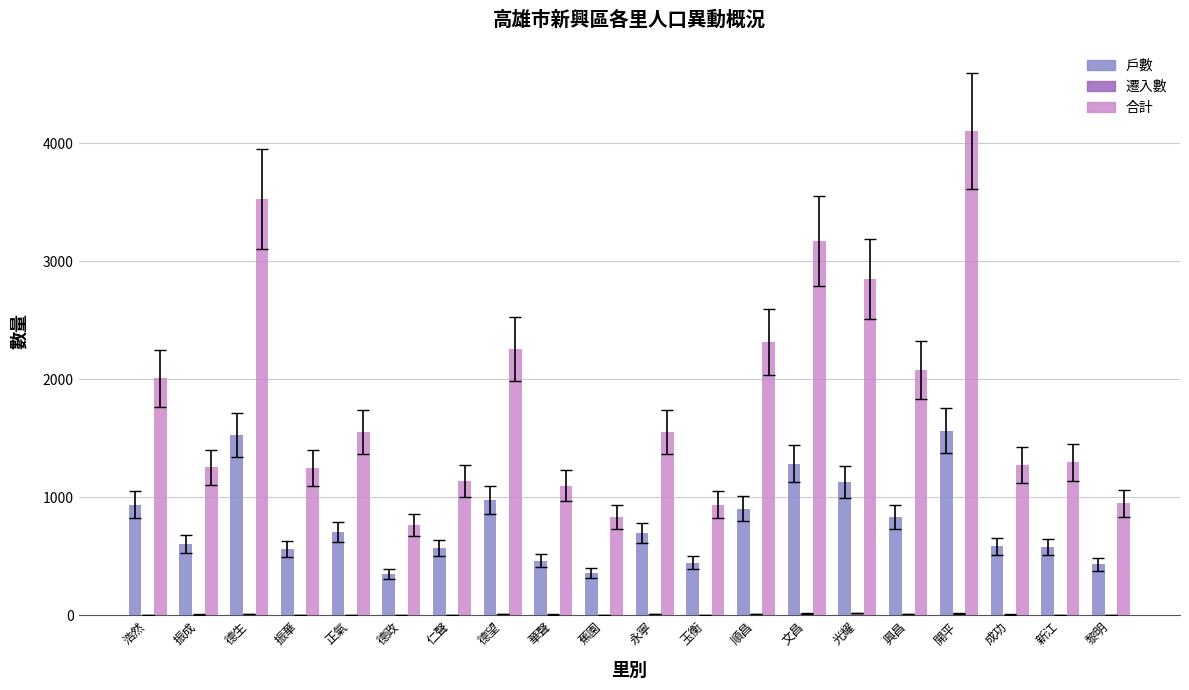

What is the difference between the 合計 values at 文昌 and 新江?

1873